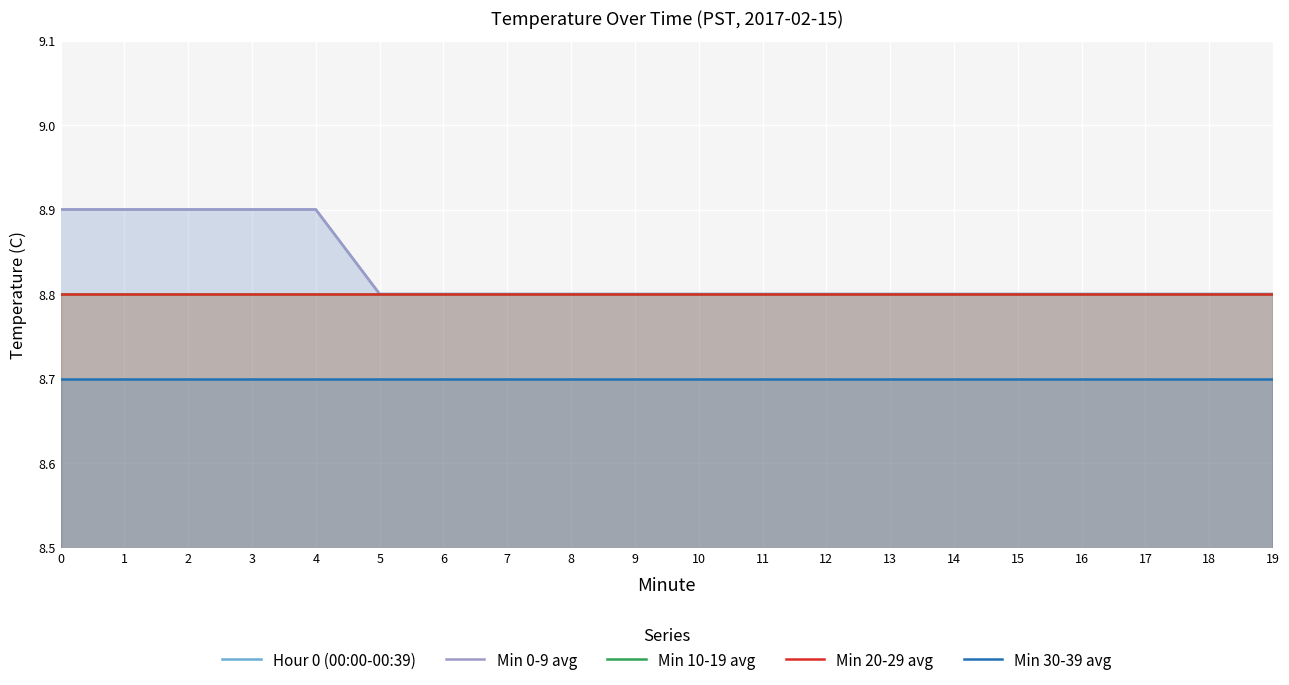

True or false: Min 30-39 avg and Hour 0 (00:00-00:39) cross at least once.

False